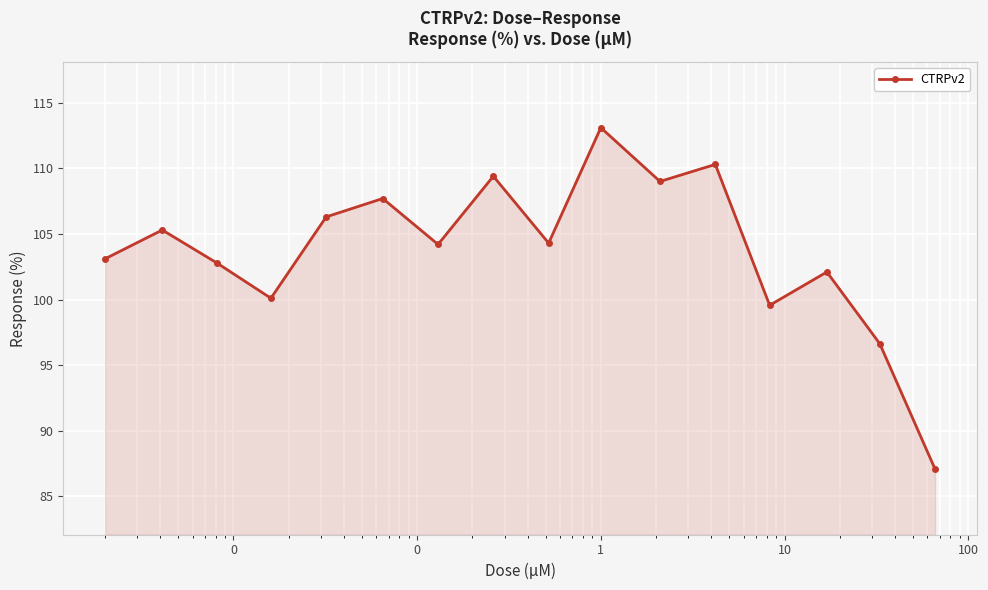

What is the maximum value shown in the chart?

113.1